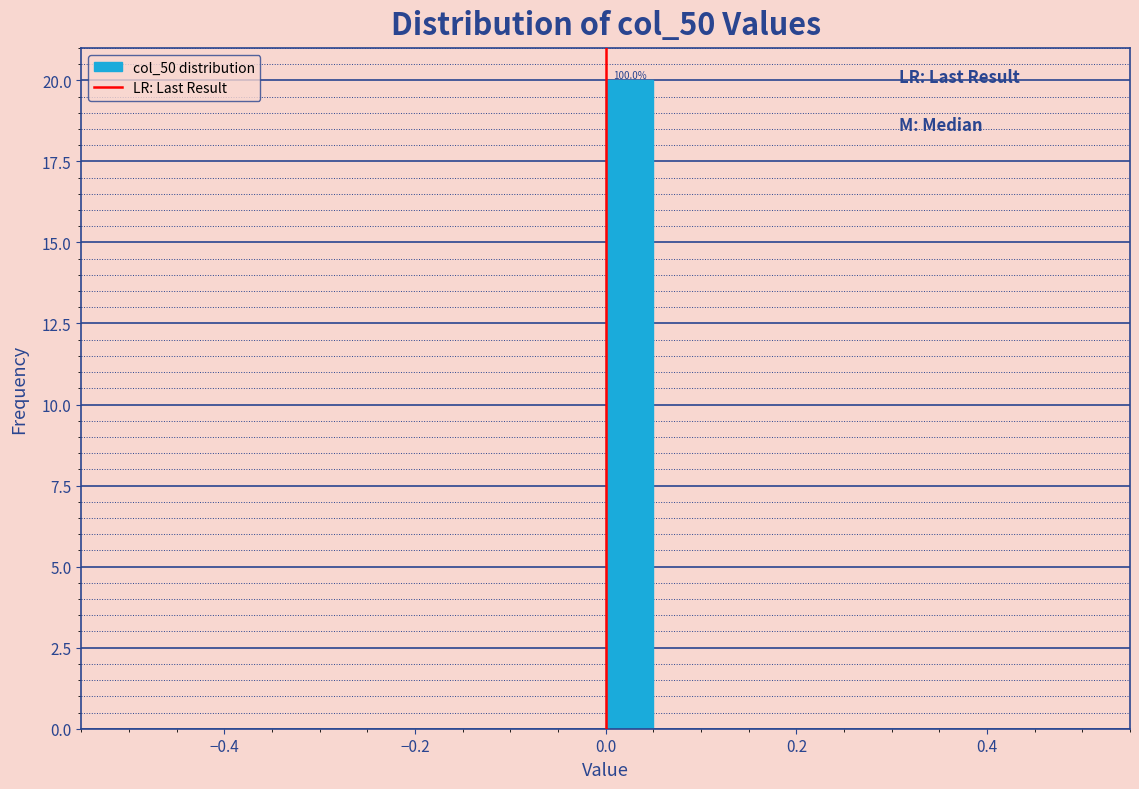

Read against the x-axis, roughly where is the centre of the tallest bar?

0.02